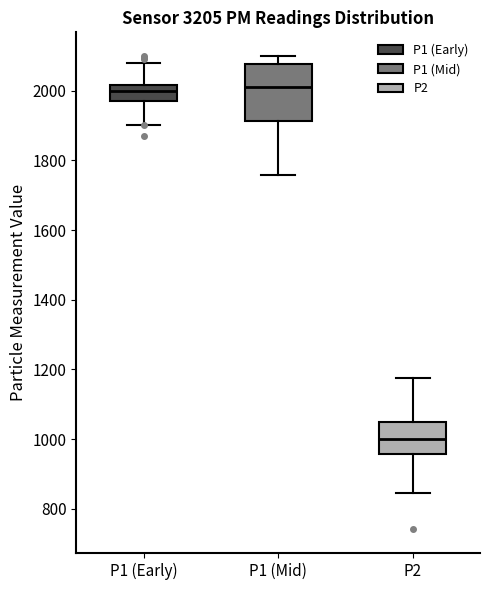

Reading left to right, read every box against the y-axis: the position of its median line, the range the box covers, and the ends of its whiskers. The values are not printed on the chart, so give them approximately, as read against the axis.

P1 (Early): median 2000, box 1980 to 2020, whiskers 1900 to 2080
P1 (Mid): median 2020, box 1920 to 2080, whiskers 1760 to 2100
P2: median 1000, box 960 to 1060, whiskers 840 to 1180